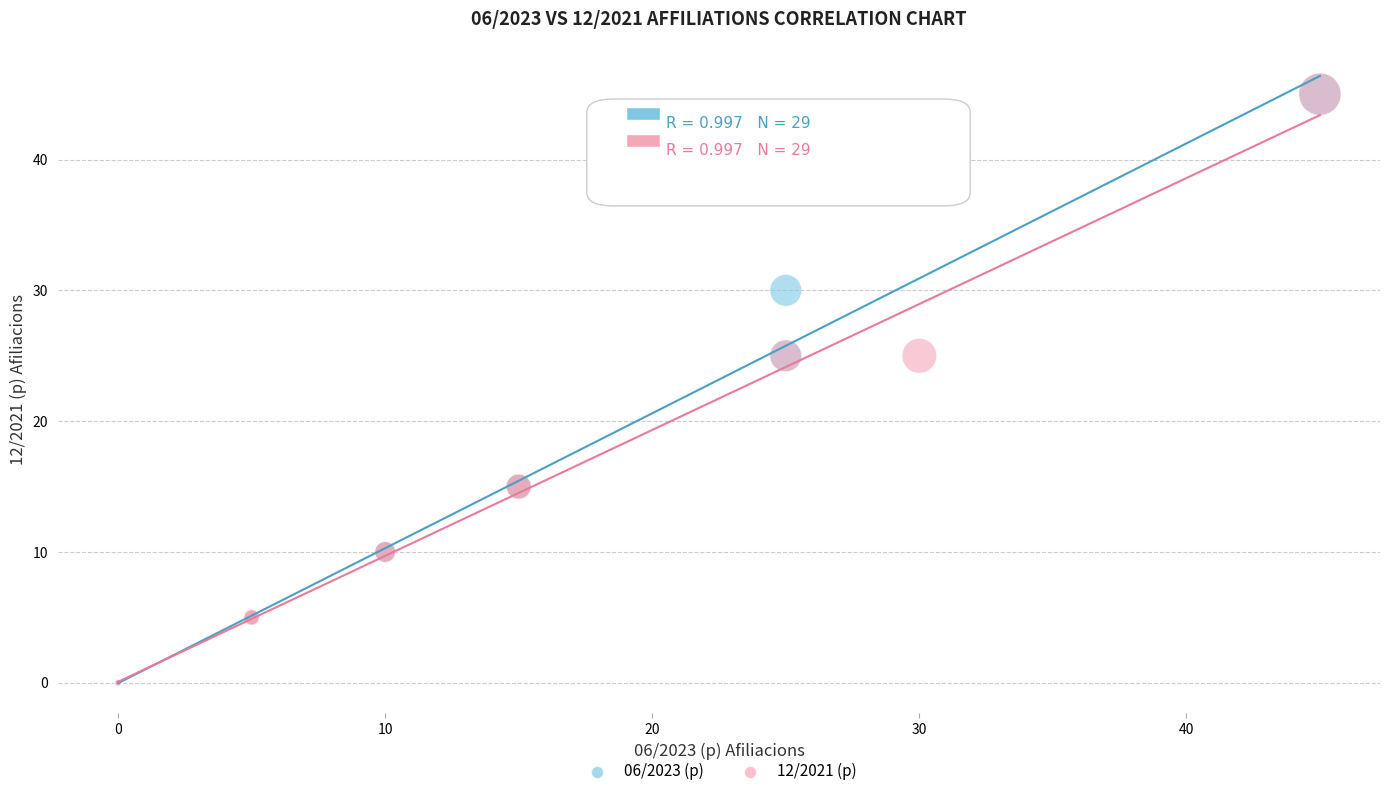

What are all the series names shown in the legend?

06/2023 (p), 12/2021 (p)